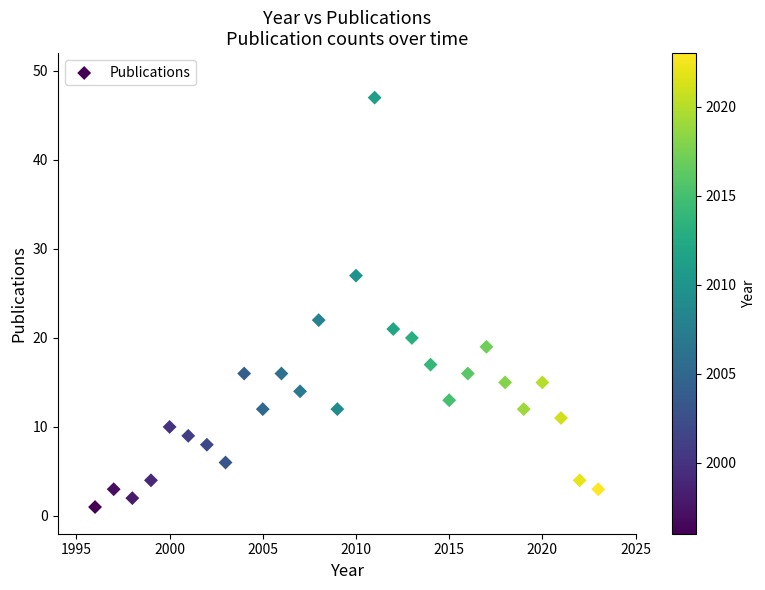

What Y value in the scatter plot is closest to 24?

22